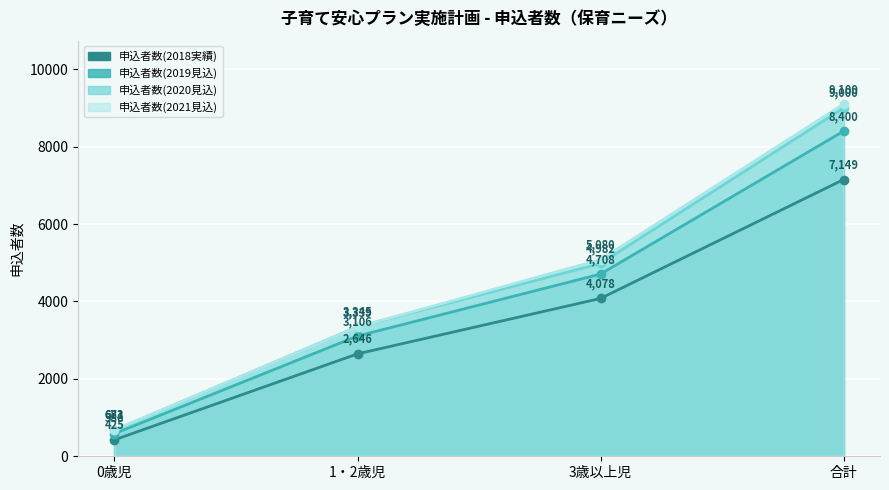

At which label does 申込者数(2019見込) first exceed 4708?

合計